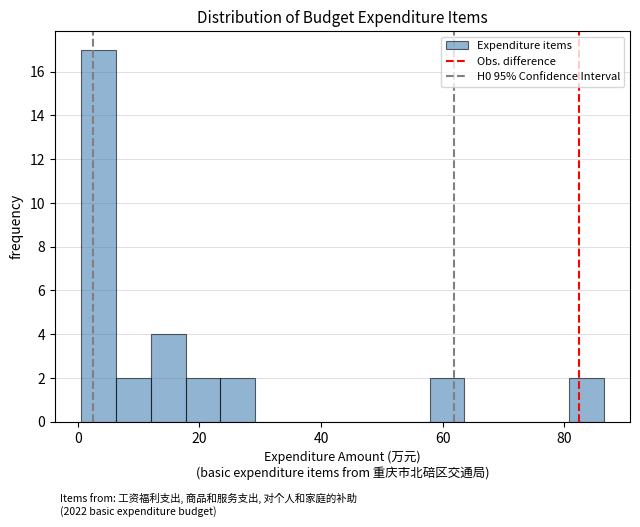

Read against the x-axis, roughly where is the centre of the tallest bar?

4